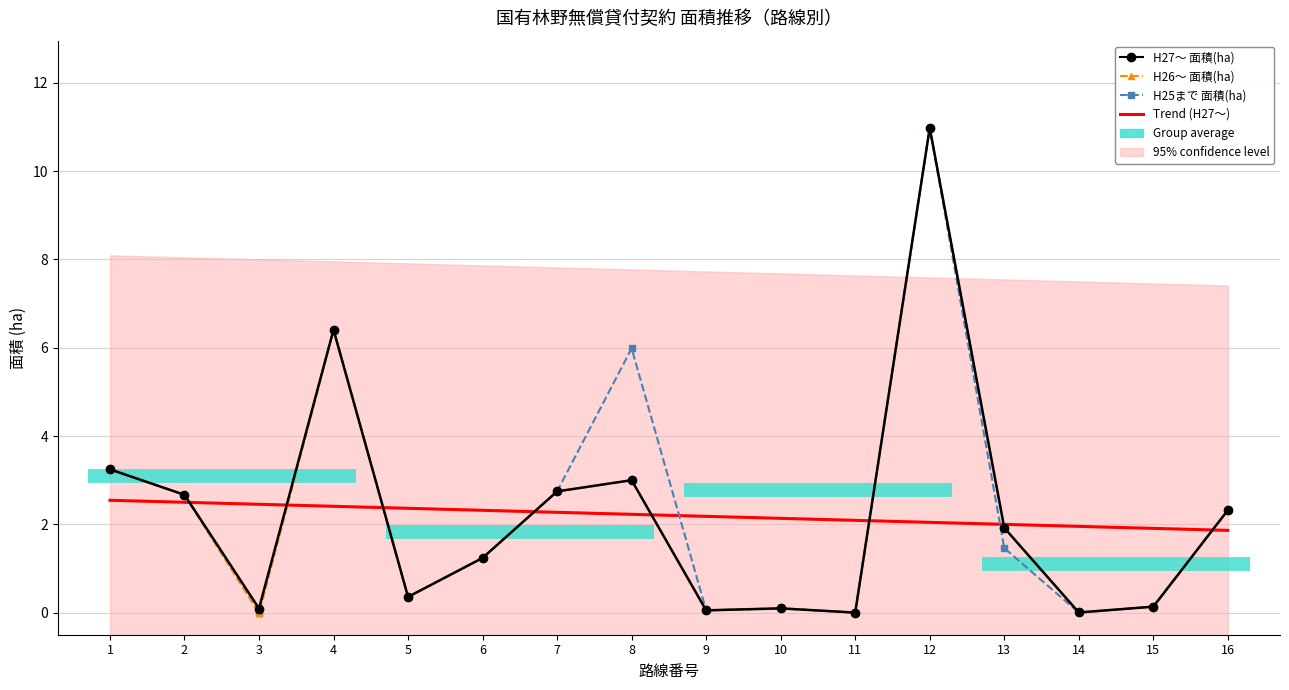

Read the H26～ 面積(ha) value at 10.

0.1